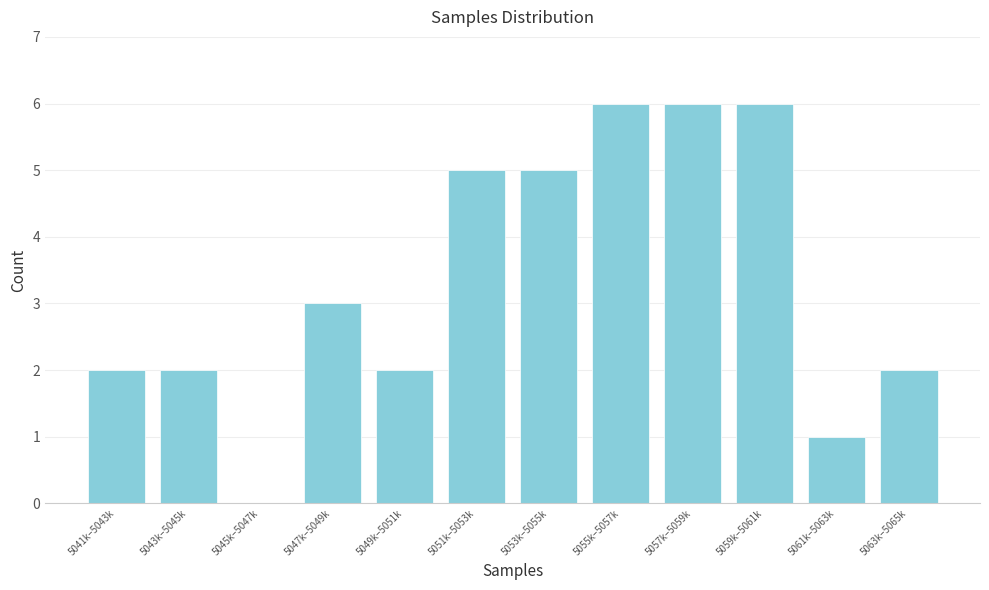

Reading left to right, what are all the values shown in this chart?

5041k–5043k=2	5043k–5045k=2	5045k–5047k=0	5047k–5049k=3	5049k–5051k=2	5051k–5053k=5	5053k–5055k=5	5055k–5057k=6	5057k–5059k=6	5059k–5061k=6	5061k–5063k=1	5063k–5065k=2